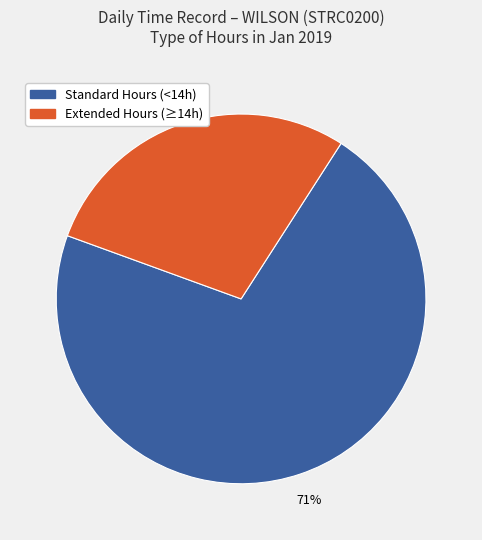

To the nearest percent, what is the average slice percentage?

50%